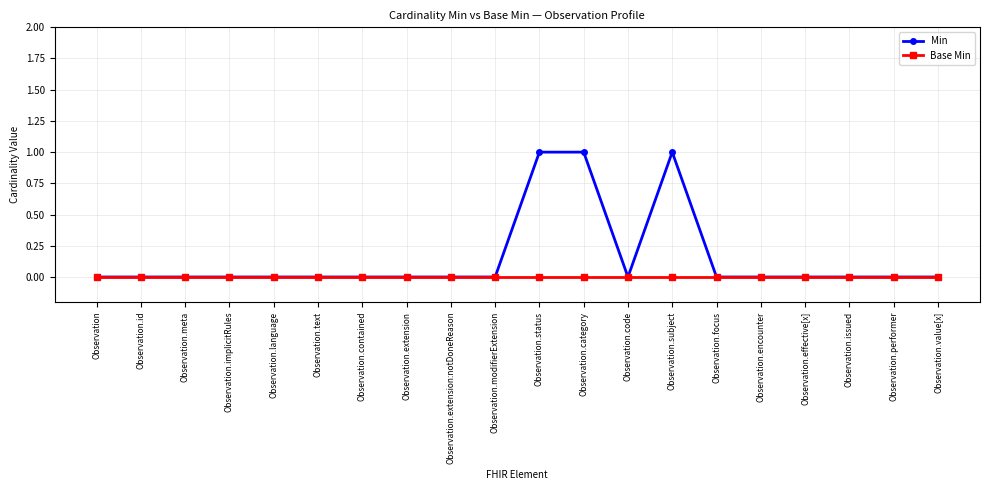

List the series in order of their peak value, highest first.

Min, Base Min